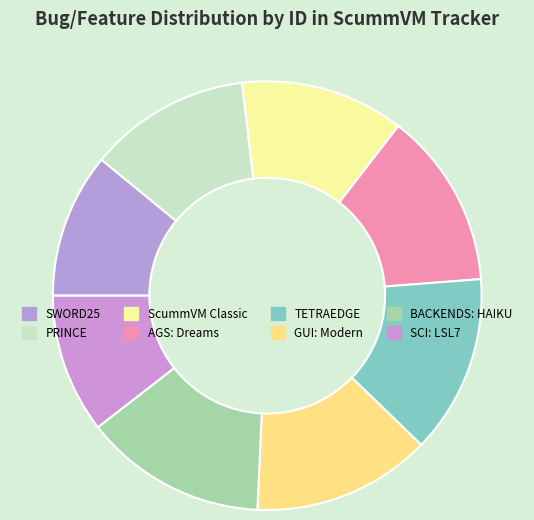

How many segments does this pie chart have?

8